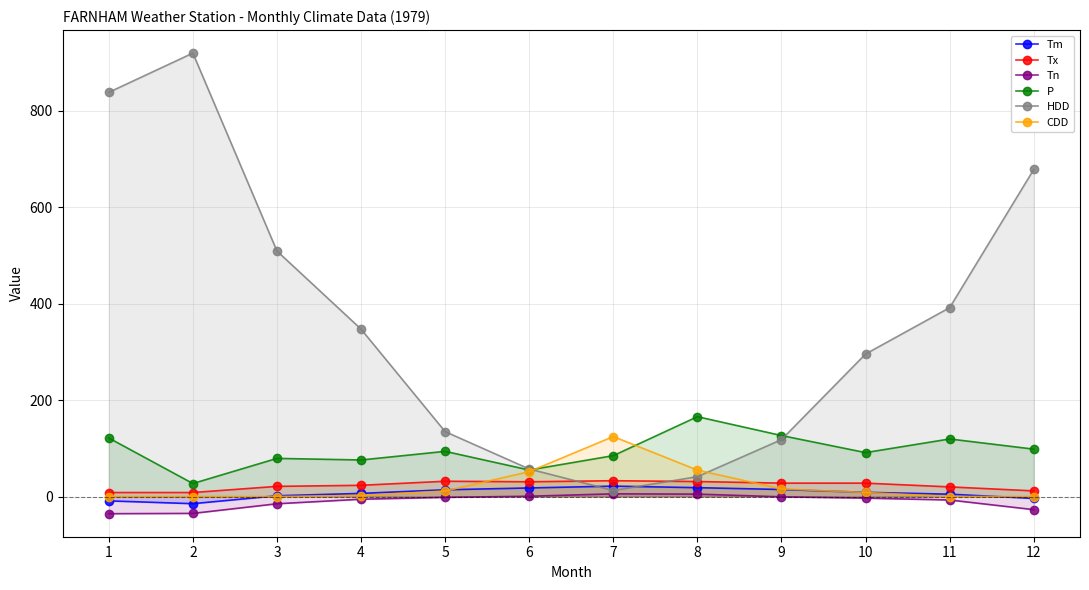

Between 2 and 11, which is larger?

11